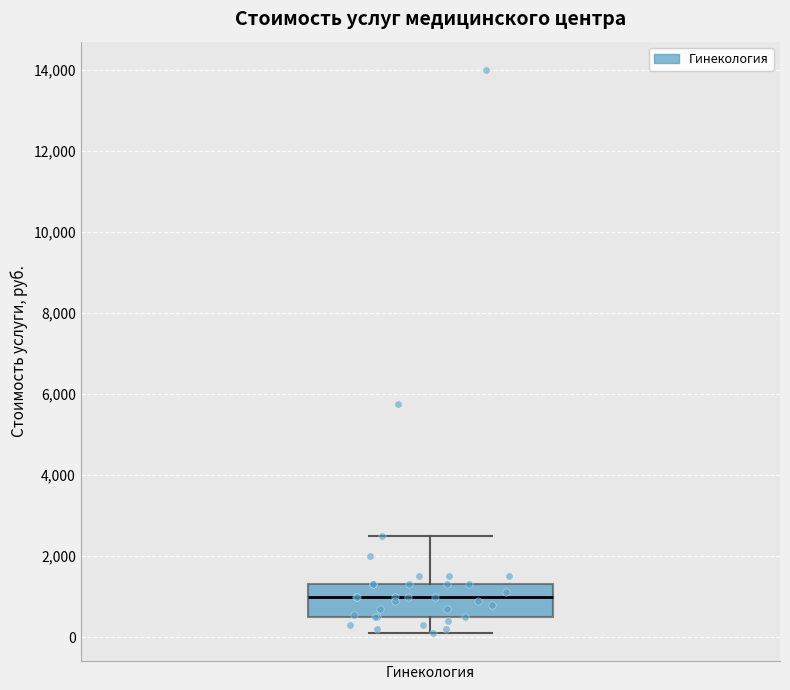

Read this box plot against the y-axis: the position of the median line, the range covered by the box, and the ends of both whiskers. The values are not printed on the chart, so give them approximately, as read against the axis.

median 1000, box 600 to 1400, whiskers 200 to 2600